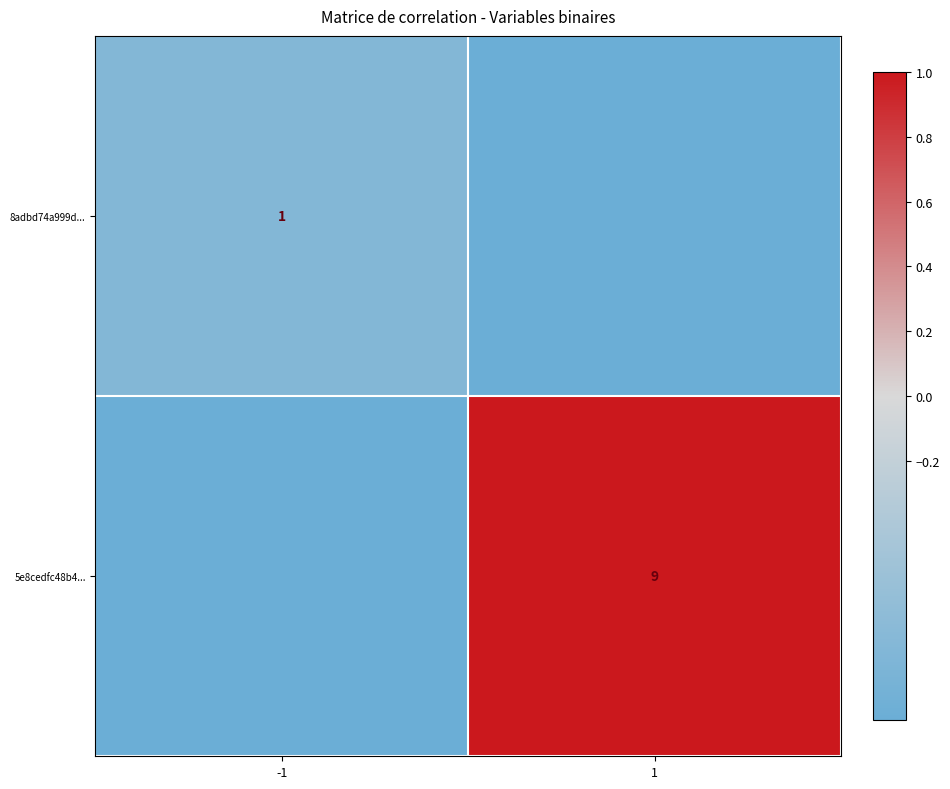

The 5e8cedfc48b4... series shows 3 at 1. True or false?

False